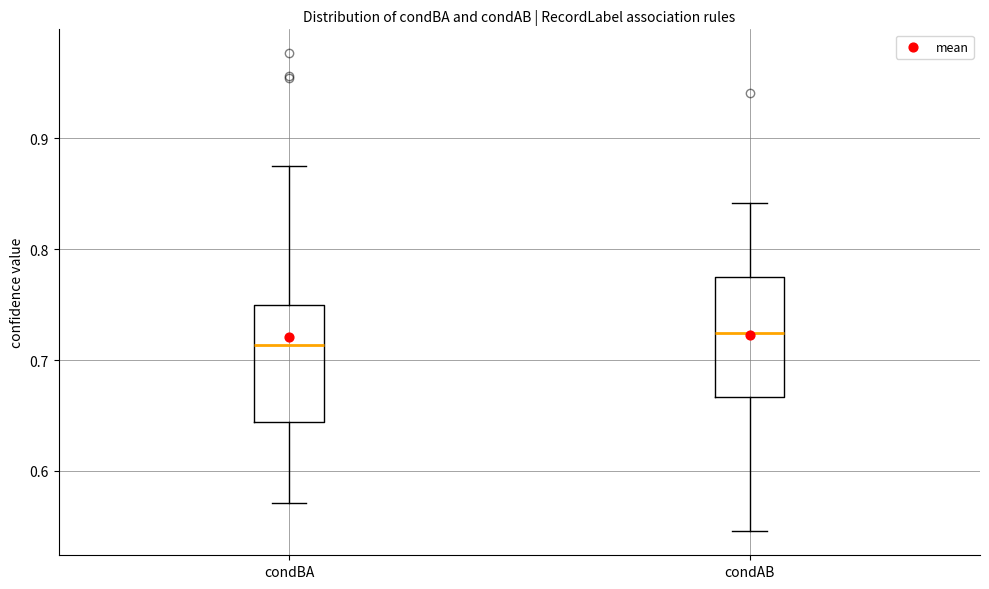

Where does the lower whisker of the box for condAB end on the y-axis? The values are not printed on the chart, so give them approximately, as read against the axis.

0.55